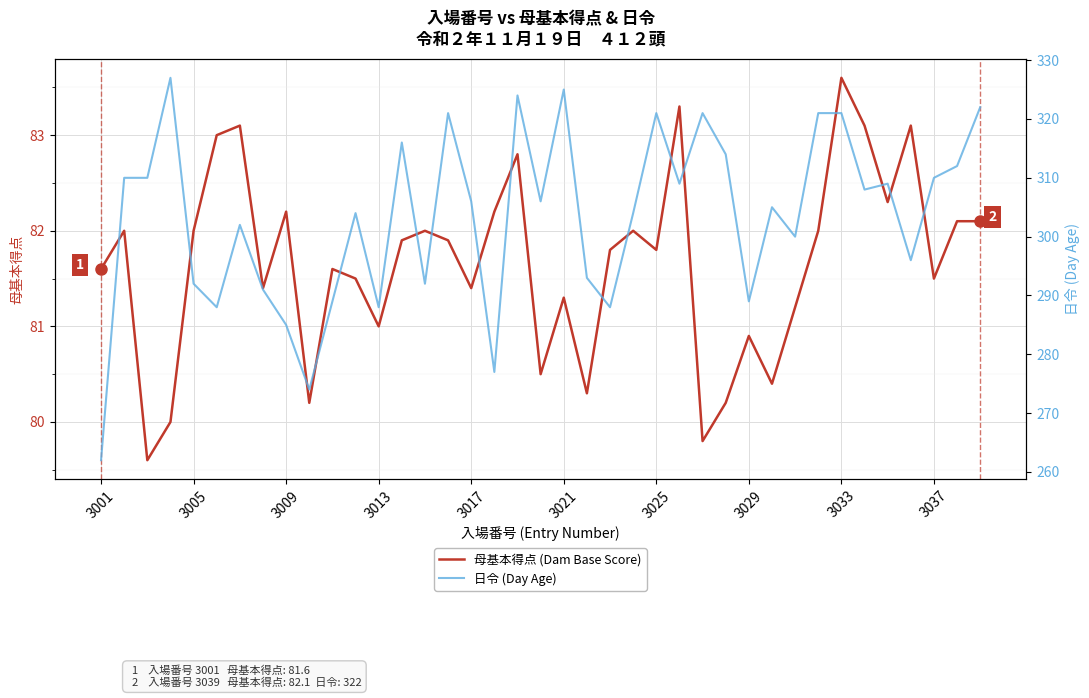

Which category has the highest value in the 母基本得点 (Dam Base Score) series?

3033